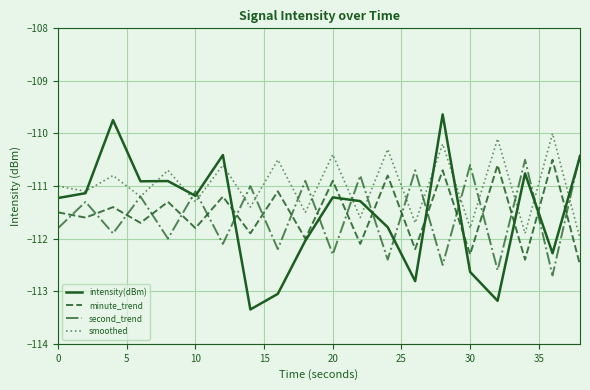

What is the lowest value of the second_trend series?

-112.7